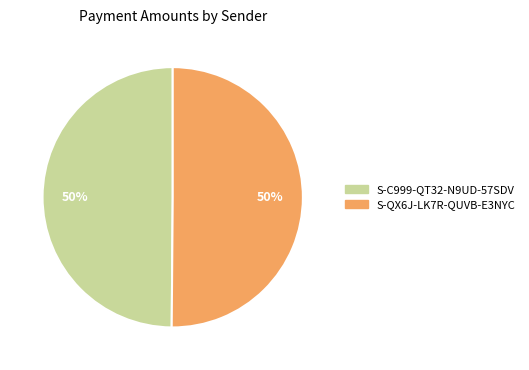

What percentage is the S-C999-QT32-N9UD-57SDV slice, to the nearest percent?

50%